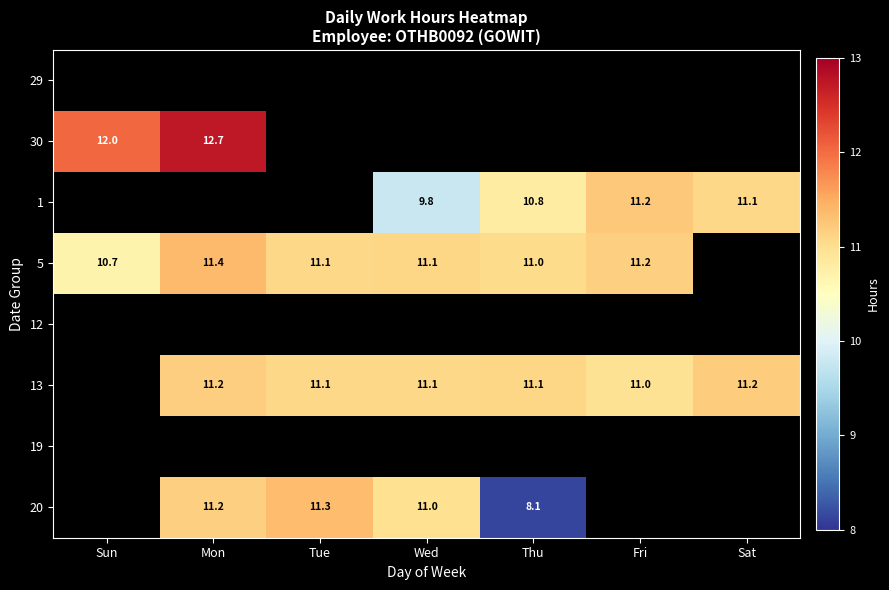

At which category does the chart reach its minimum across all series?

Thu